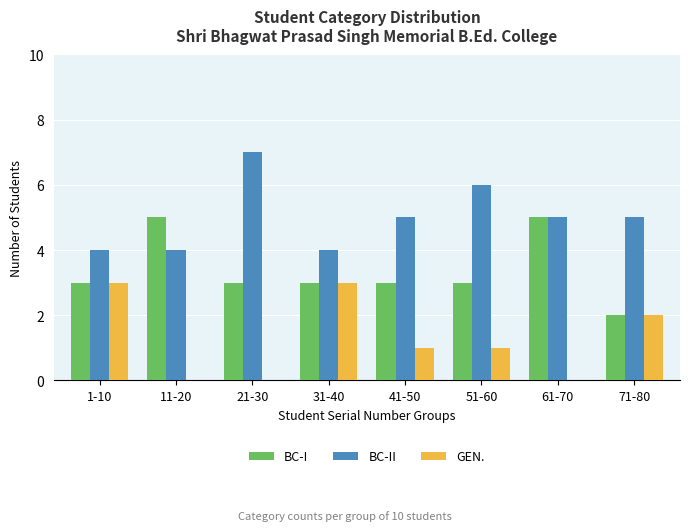

What is the highest value of the GEN. series?

3